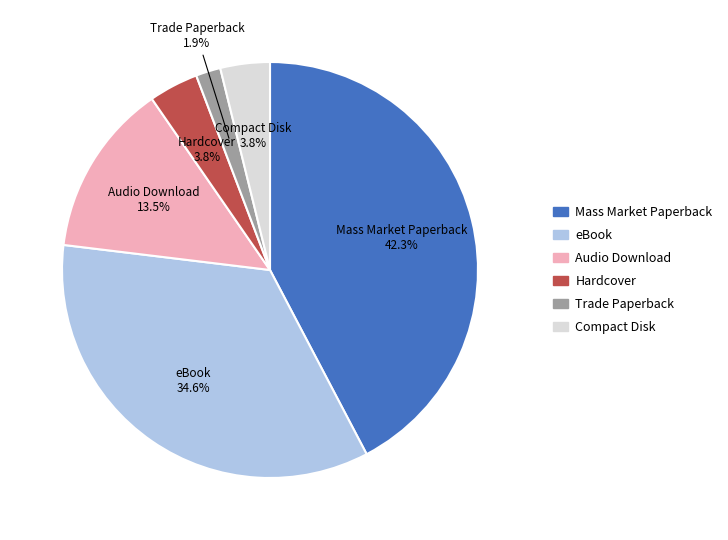

What is the smallest slice in the pie chart?

Trade Paperback